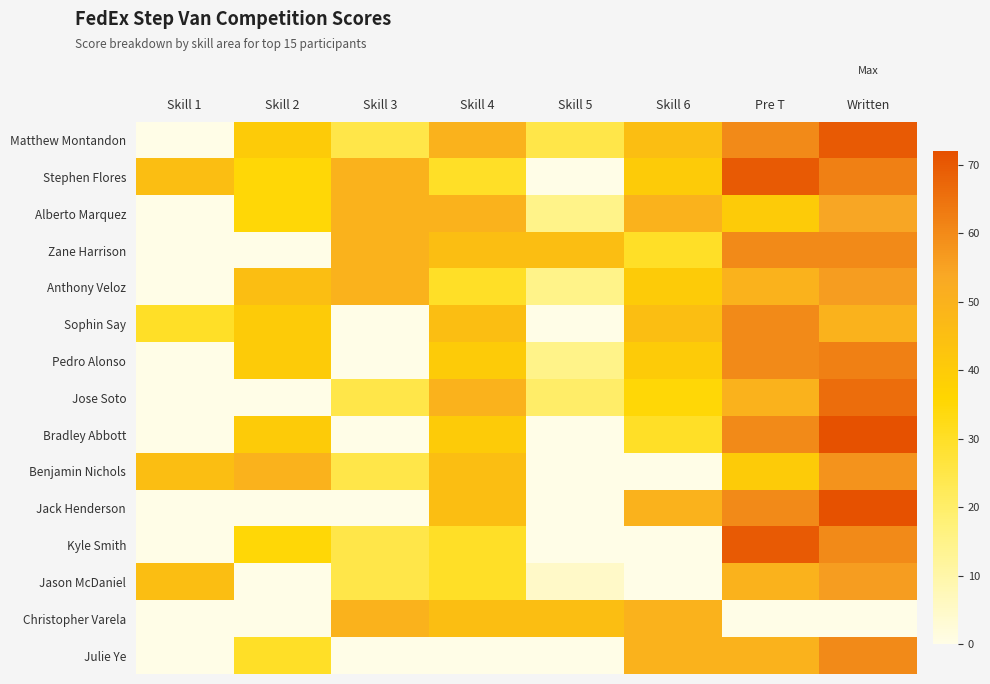

Which has a higher value, Skill 2 or Skill 6?

Skill 6